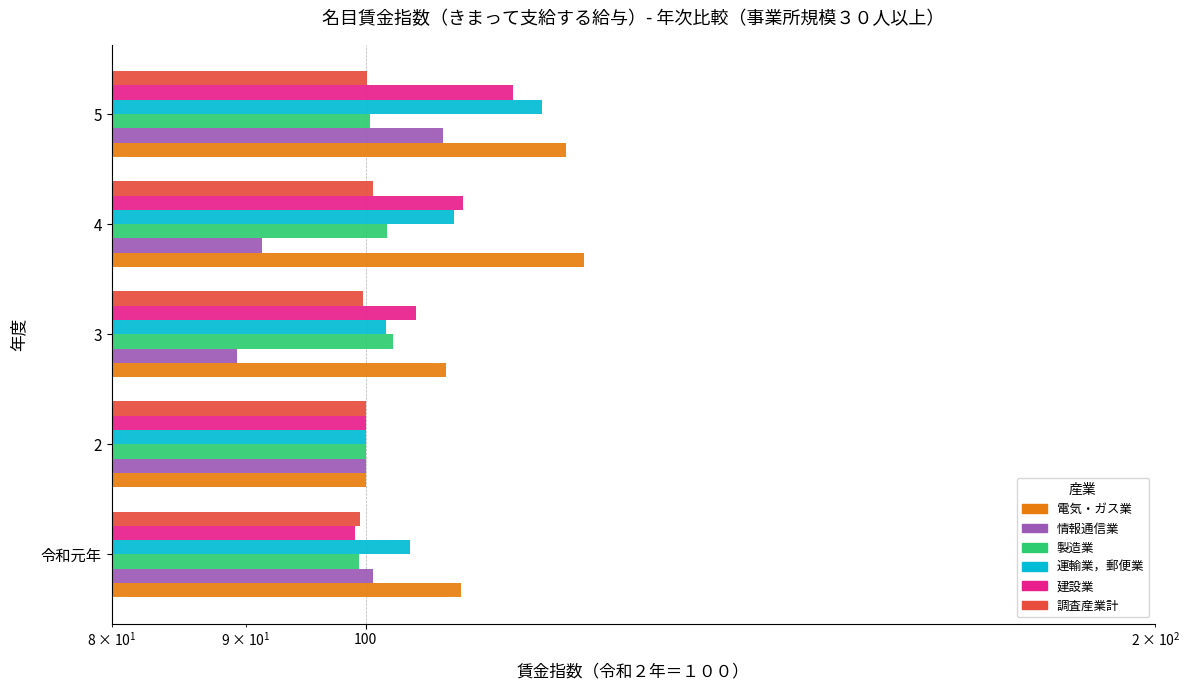

Reading left to right, what are all the values shown in this chart?

電気・ガス業: 1=108.7	10=100.0	100=107.3	1000=121.1	10000=119.2
情報通信業: 1=100.6	10=100.0	100=89.3	1000=91.3	10000=107.0
製造業: 1=99.4	10=100.0	100=102.4	1000=101.9	10000=100.4
運輸業，郵便業: 1=104.0	10=100.0	100=101.8	1000=108.1	10000=116.7
建設業: 1=99.1	10=100.0	100=104.5	1000=108.9	10000=113.8
調査産業計: 1=99.5	10=100.0	100=99.8	1000=100.6	10000=100.1